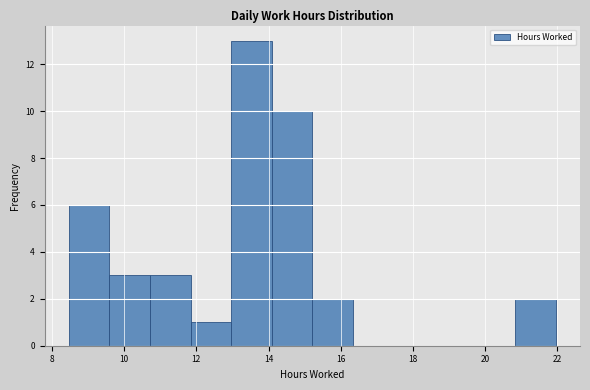

What is the height of the bar covering 11.8 to 13.0 on the x-axis? Neither the bar edges nor the heights are printed on the chart, so give them approximately, as read against the axes.

1